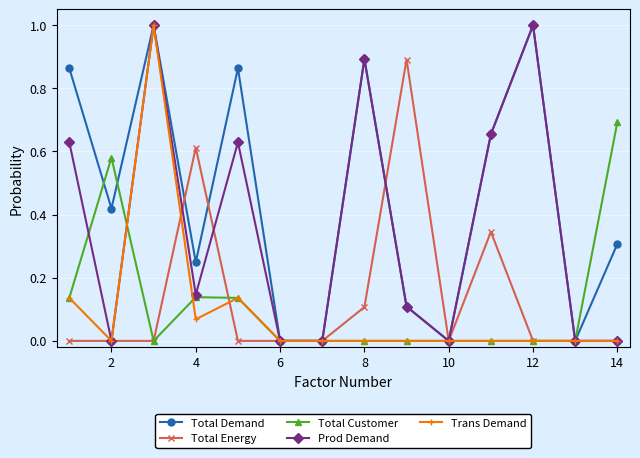

True or false: Total Energy has more than 1 points higher than both neighbors.

True